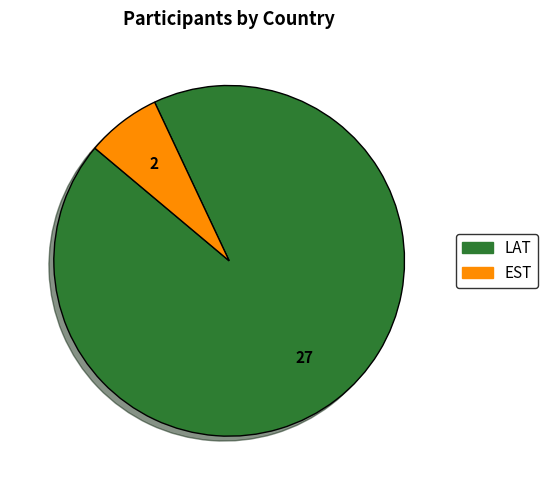

Rank the categories by value from lowest to highest.

EST, LAT